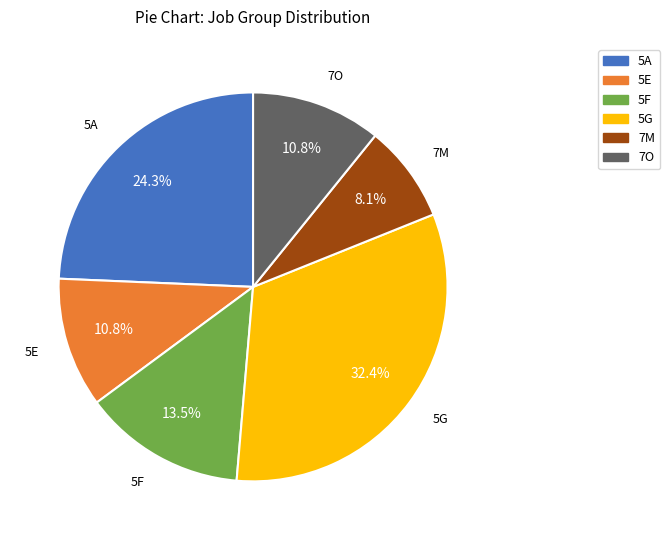

What percentage is NOT represented by 5F?

86.5%